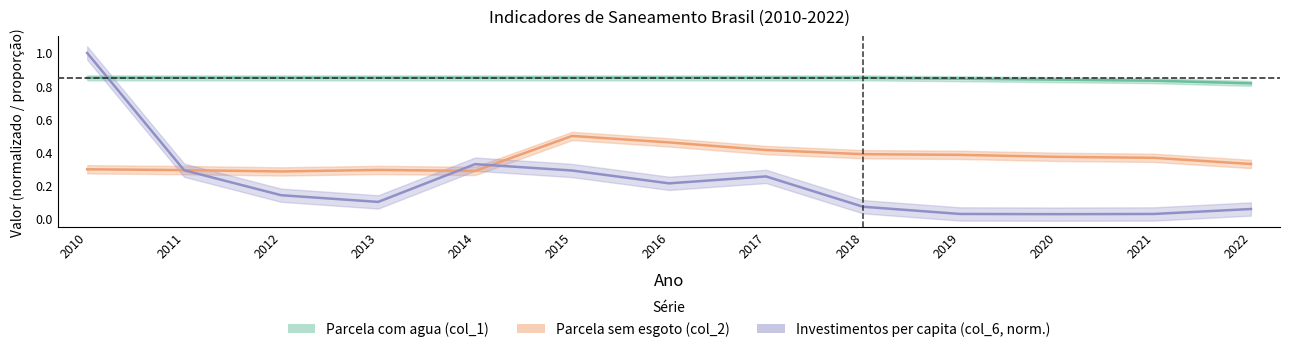

Reading left to right, list all the values displayed in this chart.

Parcela com agua (col_1): 0.8	0.8	0.8	0.8	0.8	0.8	0.8	0.8	0.8	0.8	0.8	0.8	0.8
Parcela sem esgoto (col_2): 0.3	0.3	0.3	0.3	0.3	0.5	0.5	0.4	0.4	0.4	0.4	0.4	0.3
Investimentos per capita (col_6): 1.0	0.3	0.1	0.1	0.3	0.3	0.2	0.3	0.1	0.0	0.0	0.0	0.1